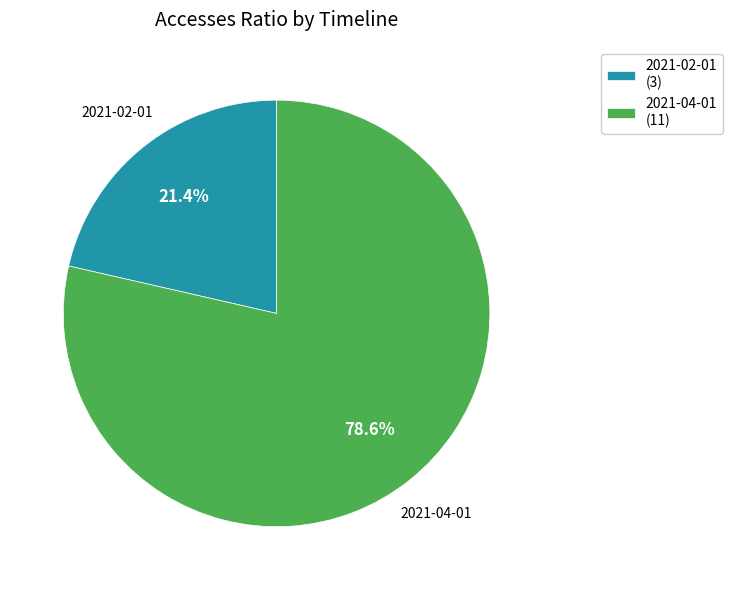

To the nearest percent, what portion does 2021-02-01 represent?

21%